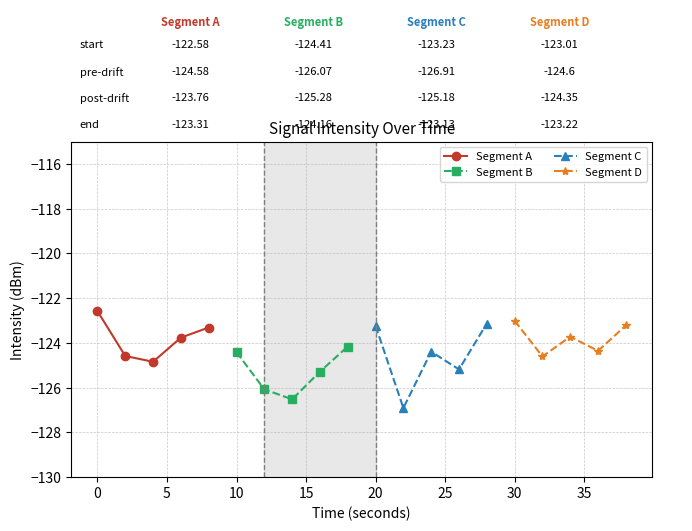

What is the value of the Segment D point at the 1st from the left?

-123.0